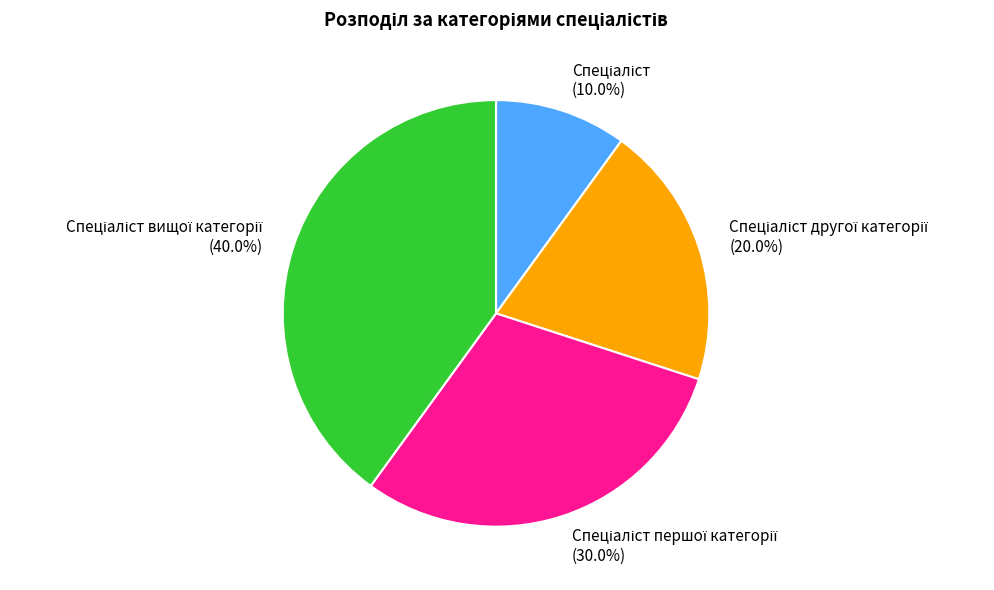

Does any single category account for the majority?

No